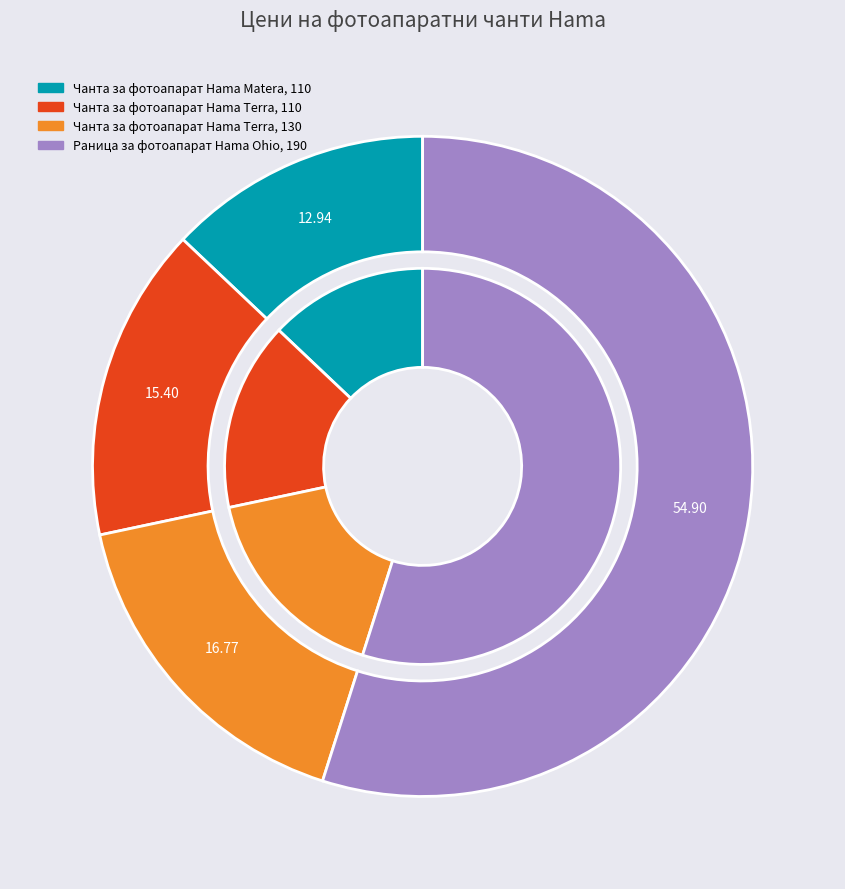

Which category accounts for the majority?

Раница за фотоапарат Hama Ohio, 190